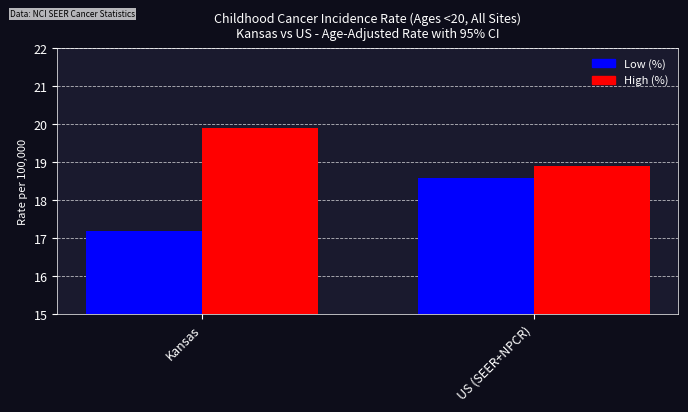

The value of Low (%) at Kansas is 5.2. True or false?

False